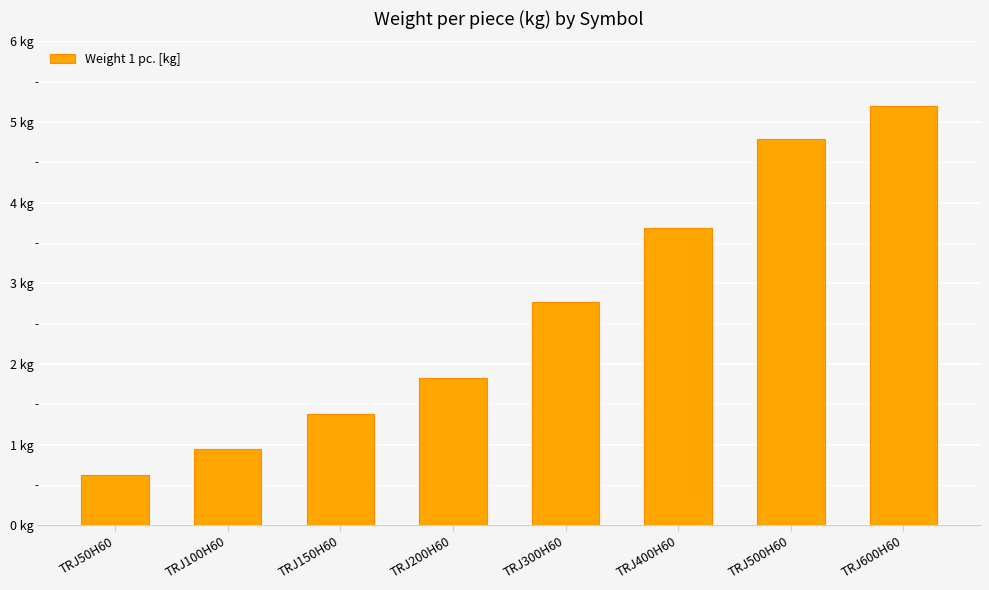

At which label does the data first exceed 2?

TRJ300H60